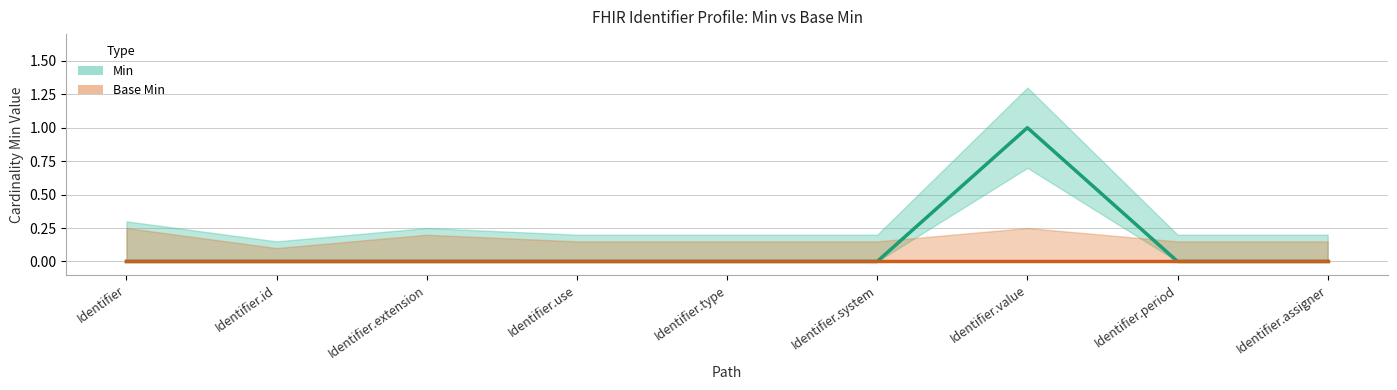

True or false: Base Min and Min cross at least once.

False